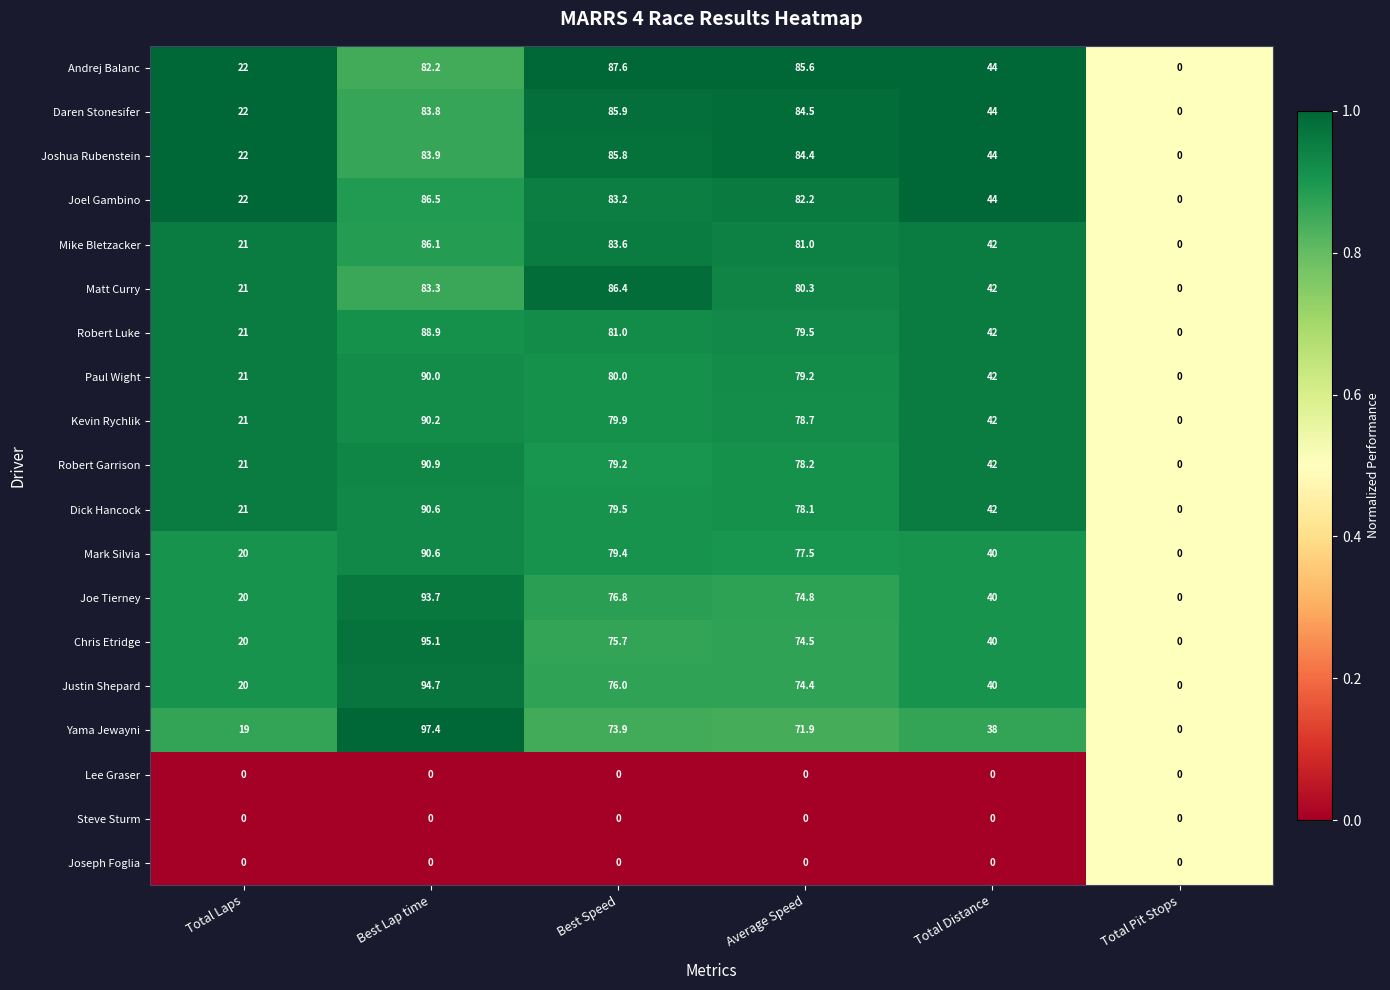

What is the difference between the maximum and minimum values in the Chris Etridge series?

95.1